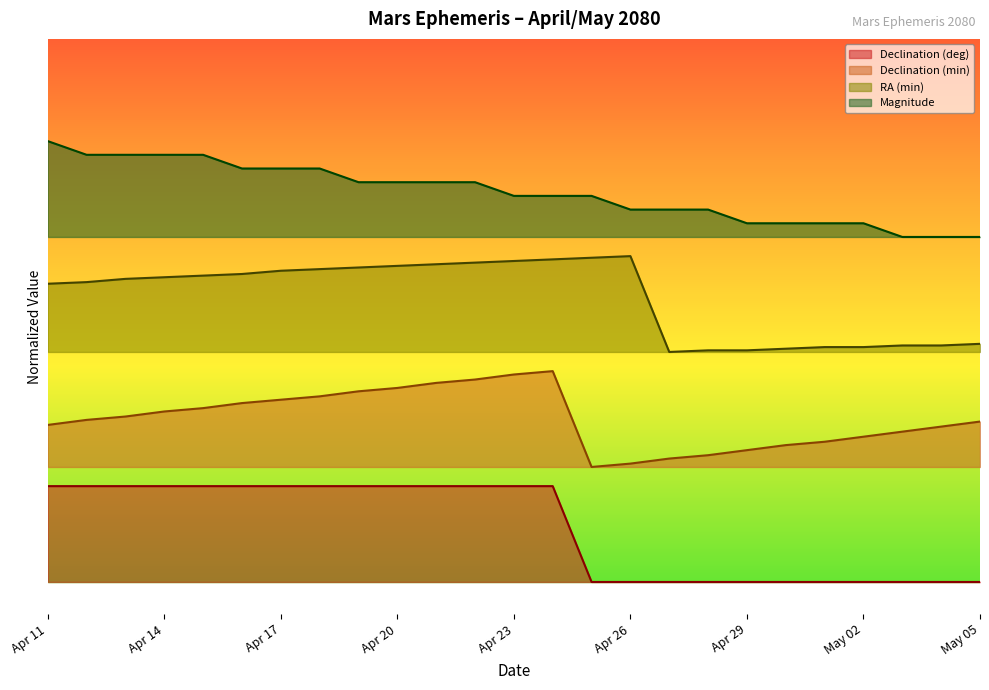

Reading left to right, transcribe all the data shown in this chart.

Declination (deg): 0.1	0.1	0.1	0.1	0.1	0.1	0.1	0.1	0.1	0.1	0.1	0.1	0.1	0.1	0.0	0.0	0.0	0.0	0.0	0.0	0.0	0.0	0.0	0.0	0.0
Declination (min): 0.2	0.3	0.3	0.3	0.3	0.3	0.3	0.3	0.3	0.3	0.3	0.3	0.3	0.3	0.2	0.2	0.2	0.2	0.2	0.2	0.2	0.2	0.2	0.2	0.3
RA (min): 0.5	0.5	0.5	0.5	0.5	0.5	0.5	0.5	0.5	0.5	0.5	0.5	0.5	0.5	0.5	0.5	0.4	0.4	0.4	0.4	0.4	0.4	0.4	0.4	0.4
Magnitude: 0.7	0.7	0.7	0.7	0.7	0.6	0.6	0.6	0.6	0.6	0.6	0.6	0.6	0.6	0.6	0.6	0.6	0.6	0.6	0.6	0.6	0.6	0.5	0.5	0.5